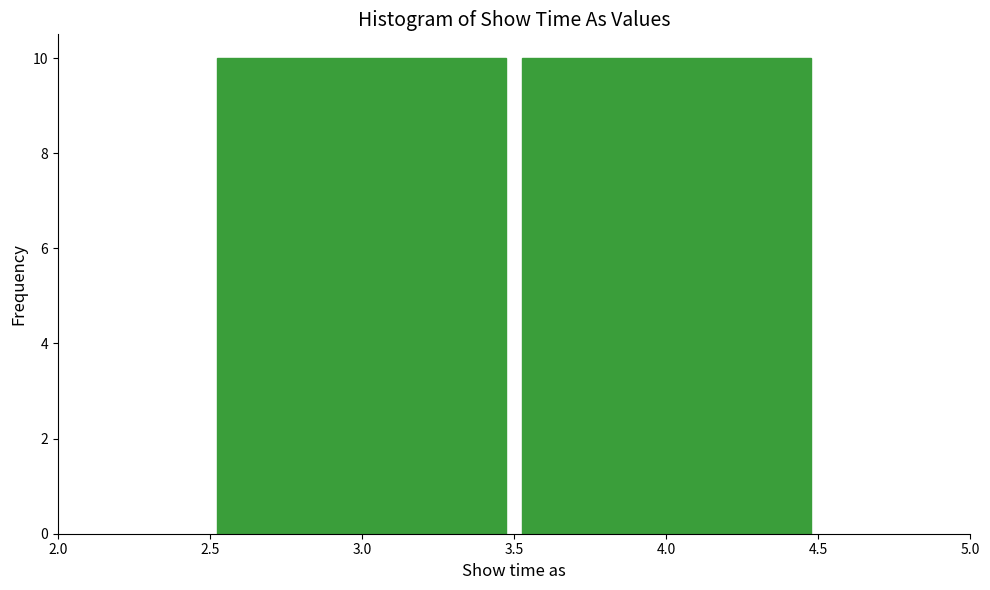

Reading left to right, list every bar in this chart as the range it spans on the x-axis followed by its height. The values are not printed on the chart, so give them approximately, as read against the axis.

2.5 to 3.5: 10
3.5 to 4.5: 10